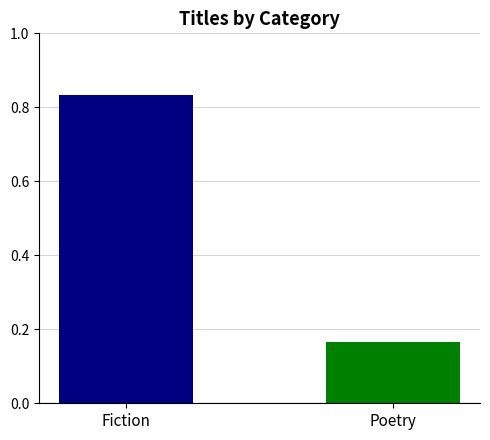

Rank the categories by value from lowest to highest.

Poetry, Fiction